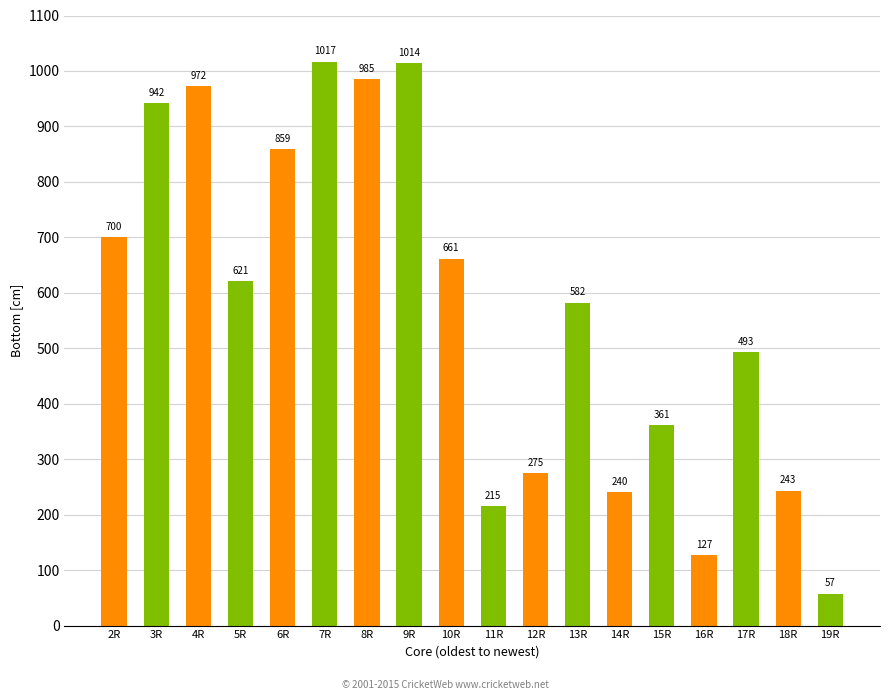

What is the value of the 18th bar from the left?

57